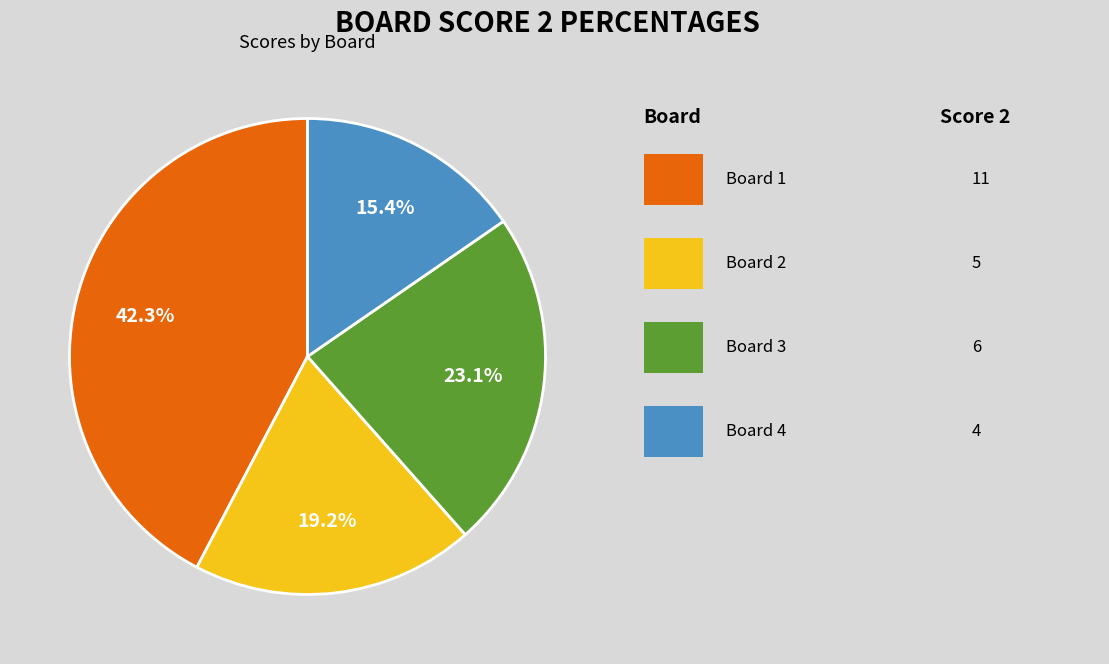

Is there any slice that represents more than half of the pie?

No